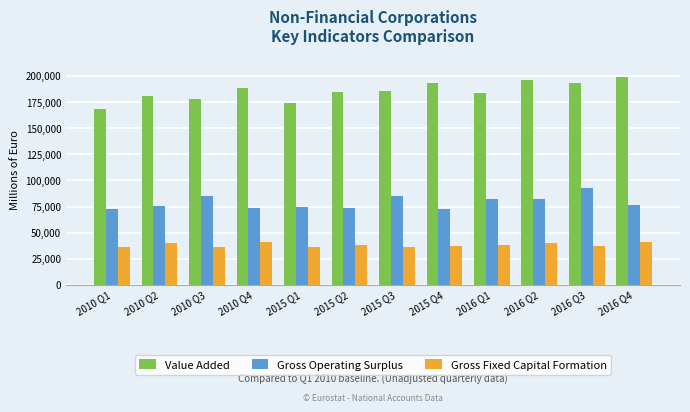

The Gross Operating Surplus series shows 138963 at 2015 Q3. True or false?

False